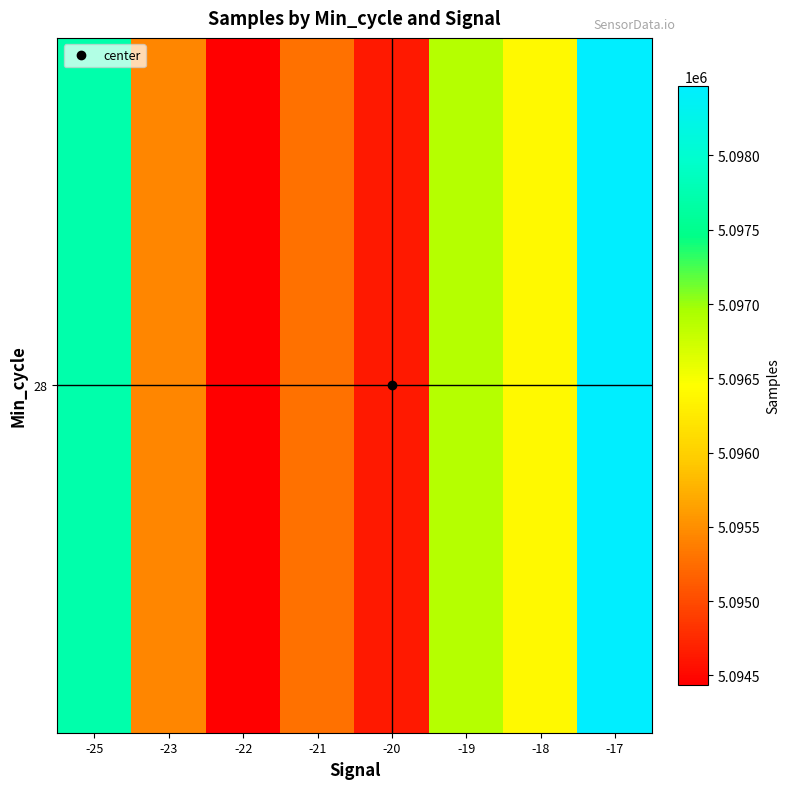

Reading right to left, what are all the values shown in this chart?

5098468.0	5096397.3	5096887.0	5094637.4	5095280.7	5094437.6	5095437.0	5097727.0